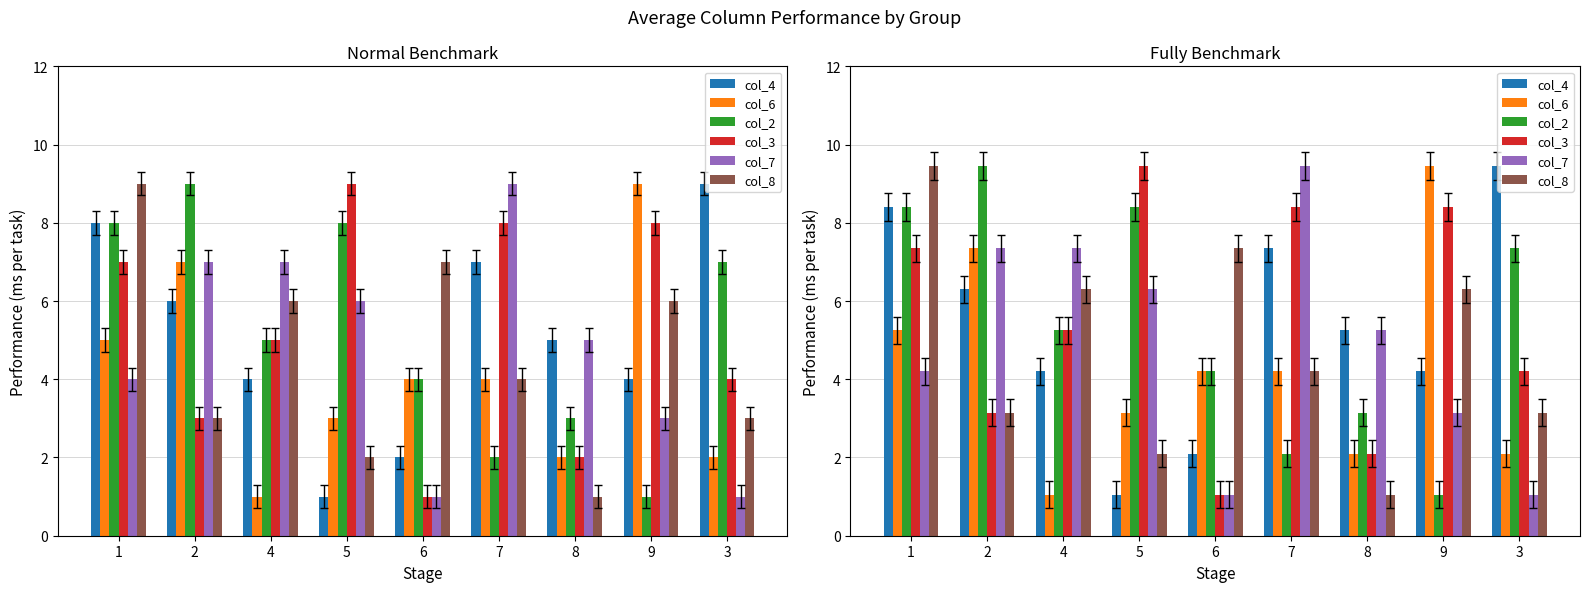

What is the minimum value for col_8?

1.1